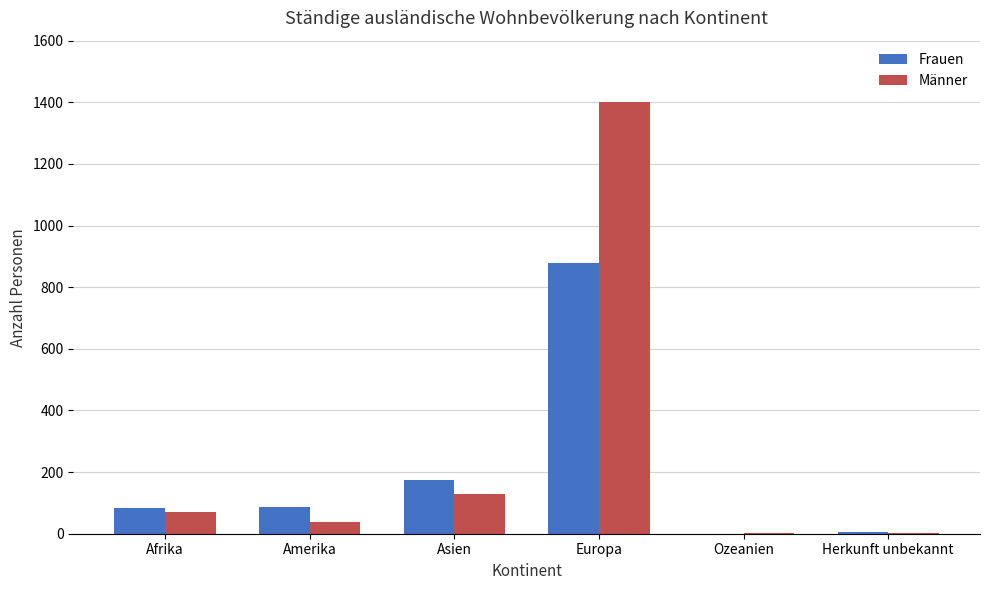

What value does the Frauen series have at Asien?

175